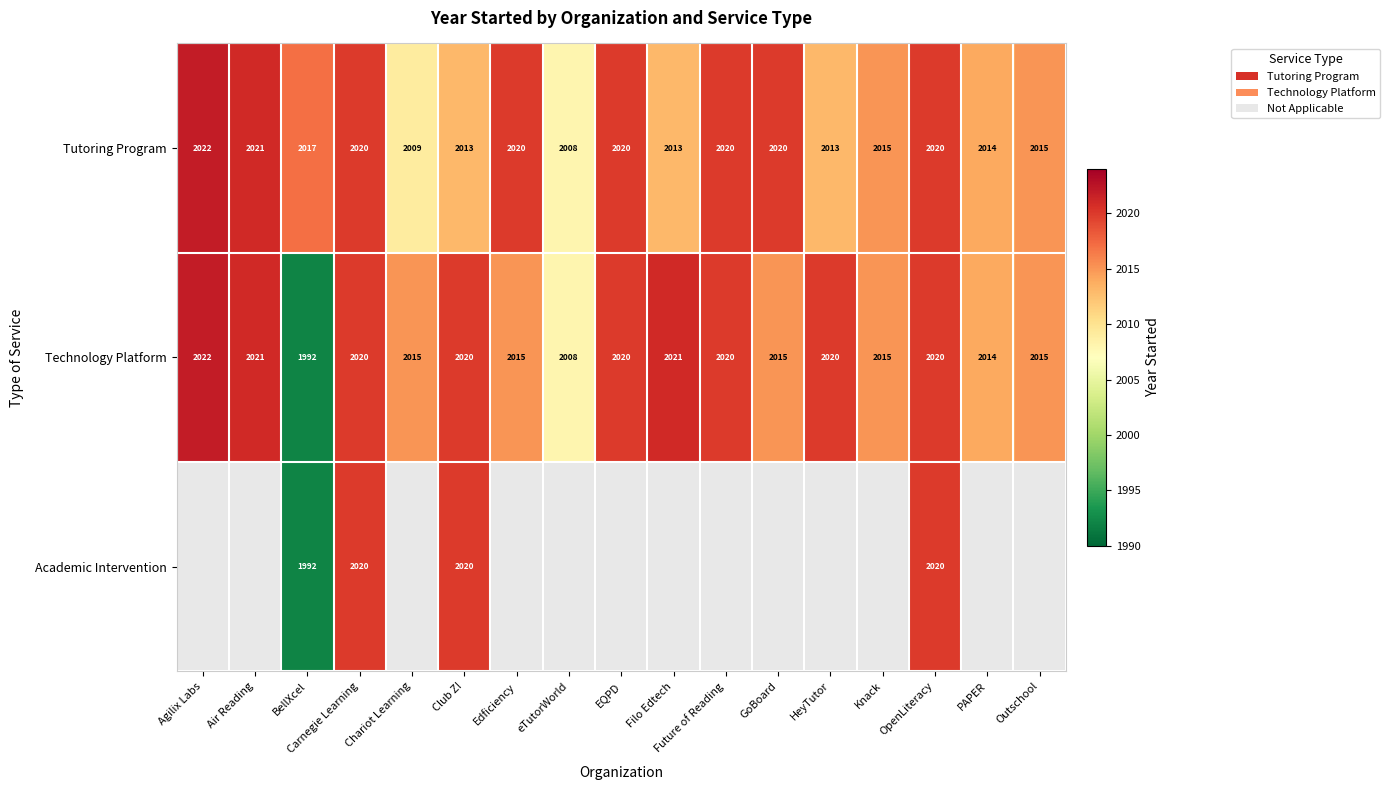

At which label does Technology Platform reach its minimum?

BellXcel